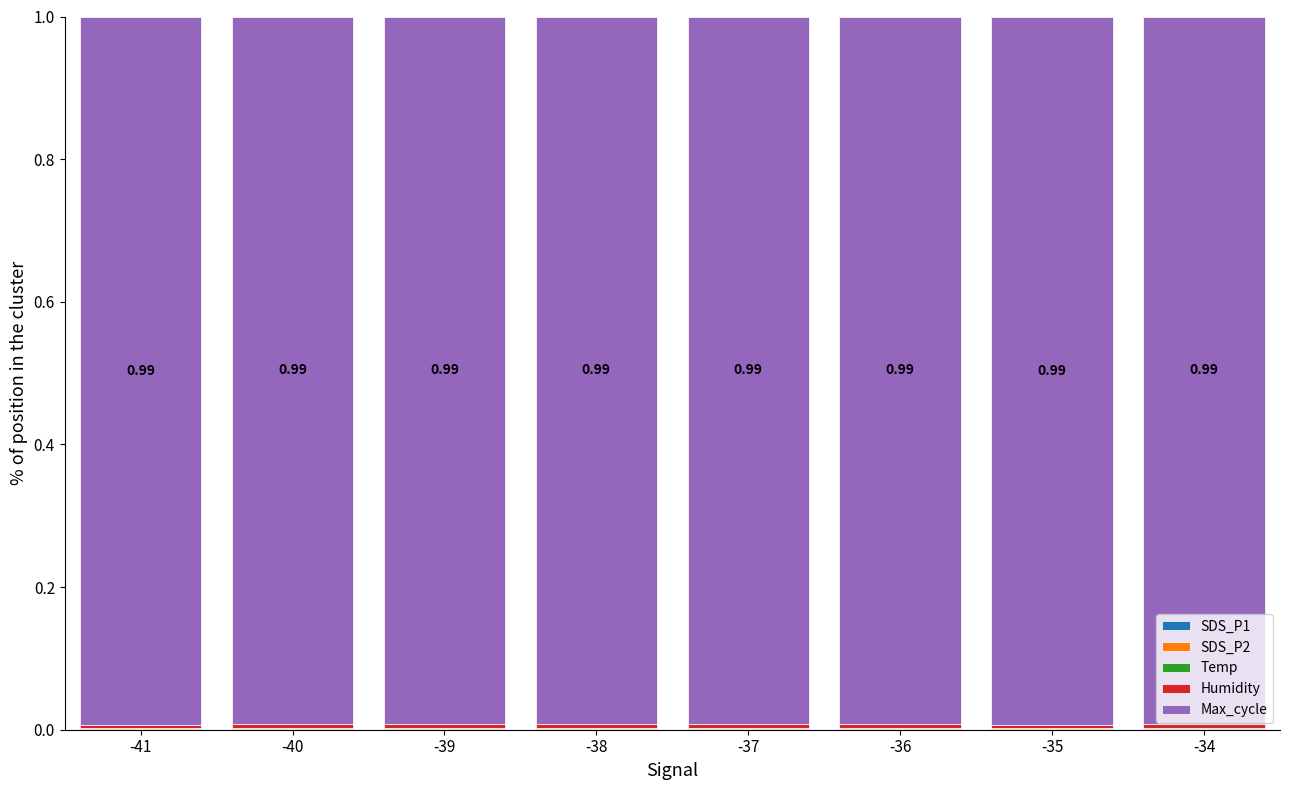

Count the SDS_P2 values in the range 0 to 1.

8